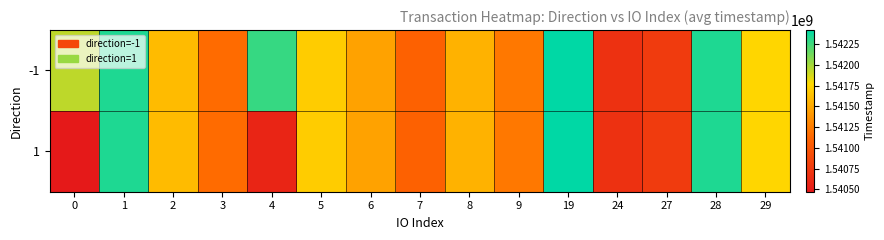

At which category does the chart reach its peak across all series?

19